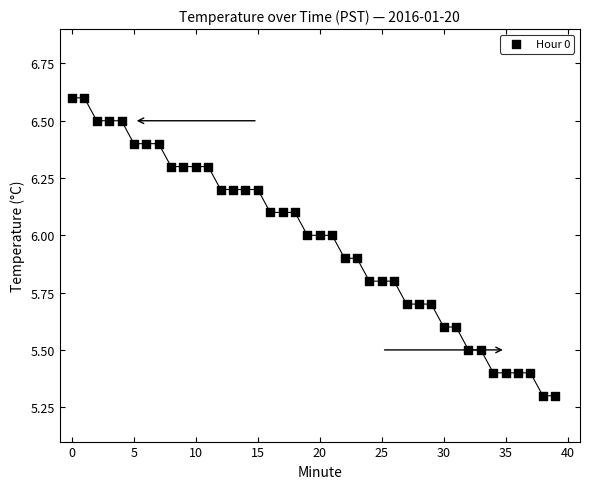

What is the range of Y values (max minus min)?

1.3